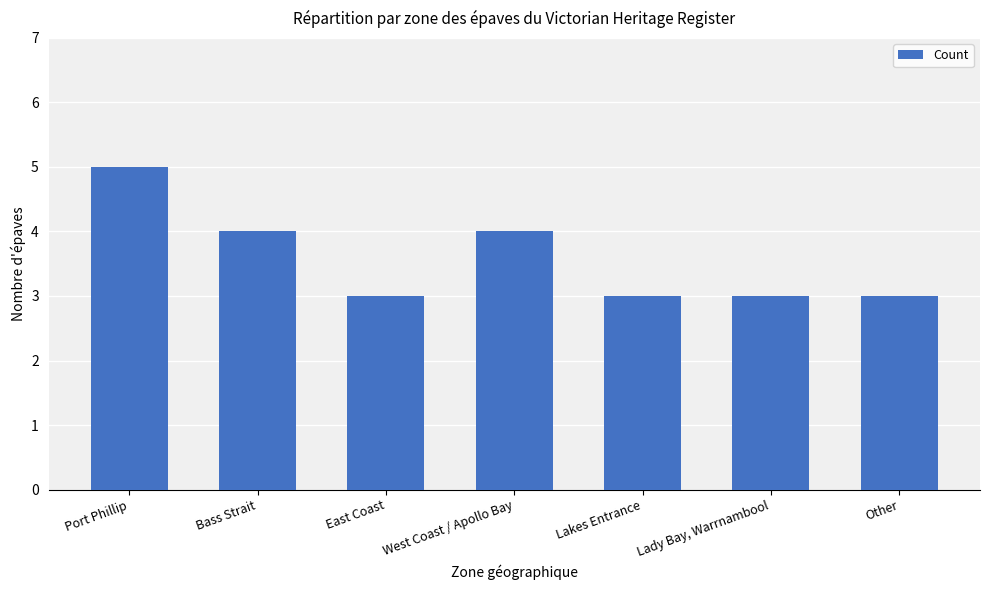

What is the sum of the values at Lady Bay, Warrnambool and Bass Strait?

7